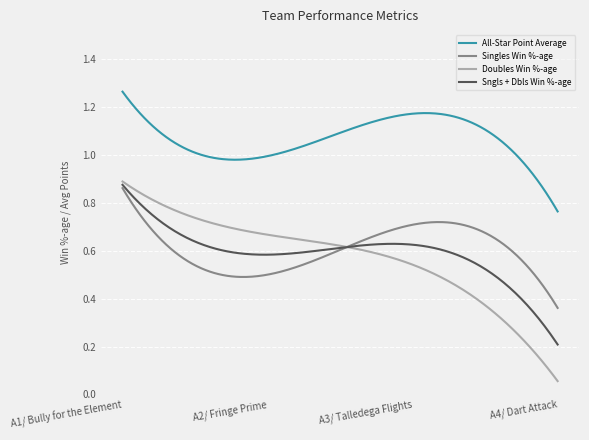

Which series has the largest total across all categories?

All-Star Point Average